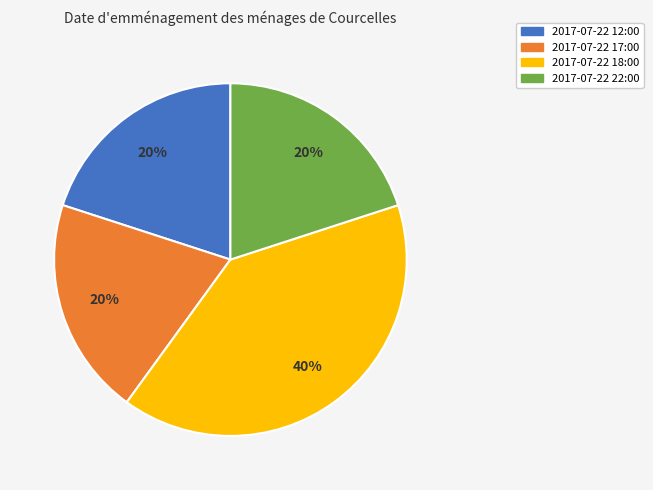

Does 2017-07-22 18:00 account for over 50% of the chart?

No